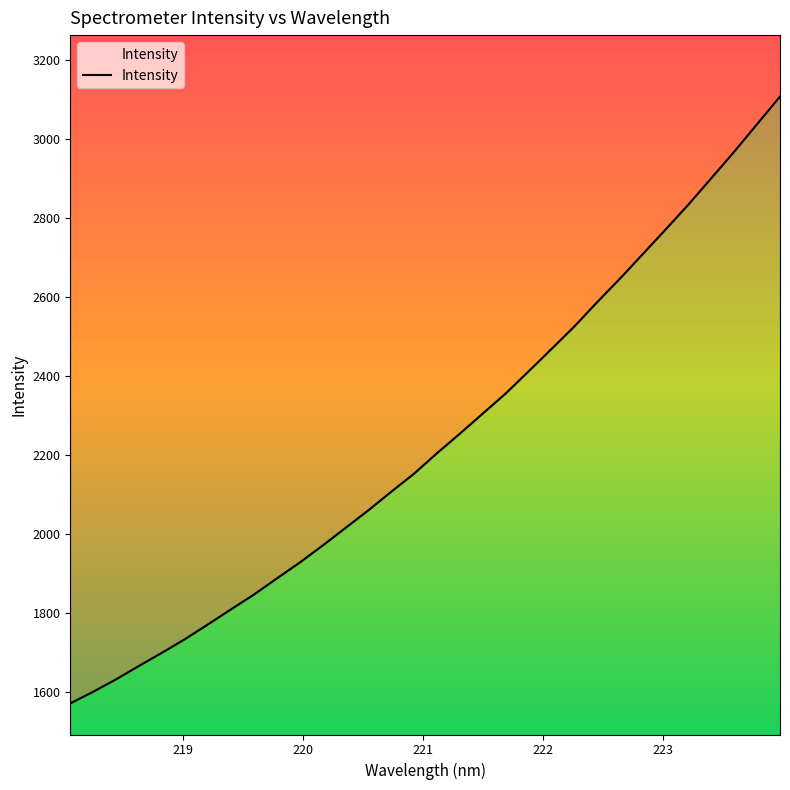

What is the value of the 11th point from the left?

1927.9